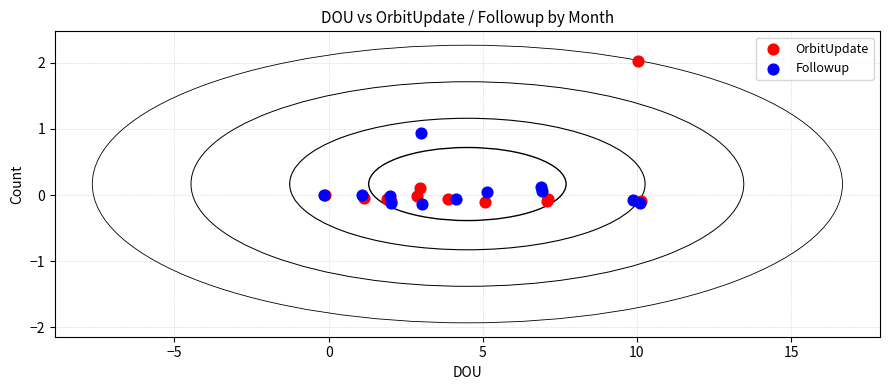

Which series has the widest spread of Y values?

OrbitUpdate